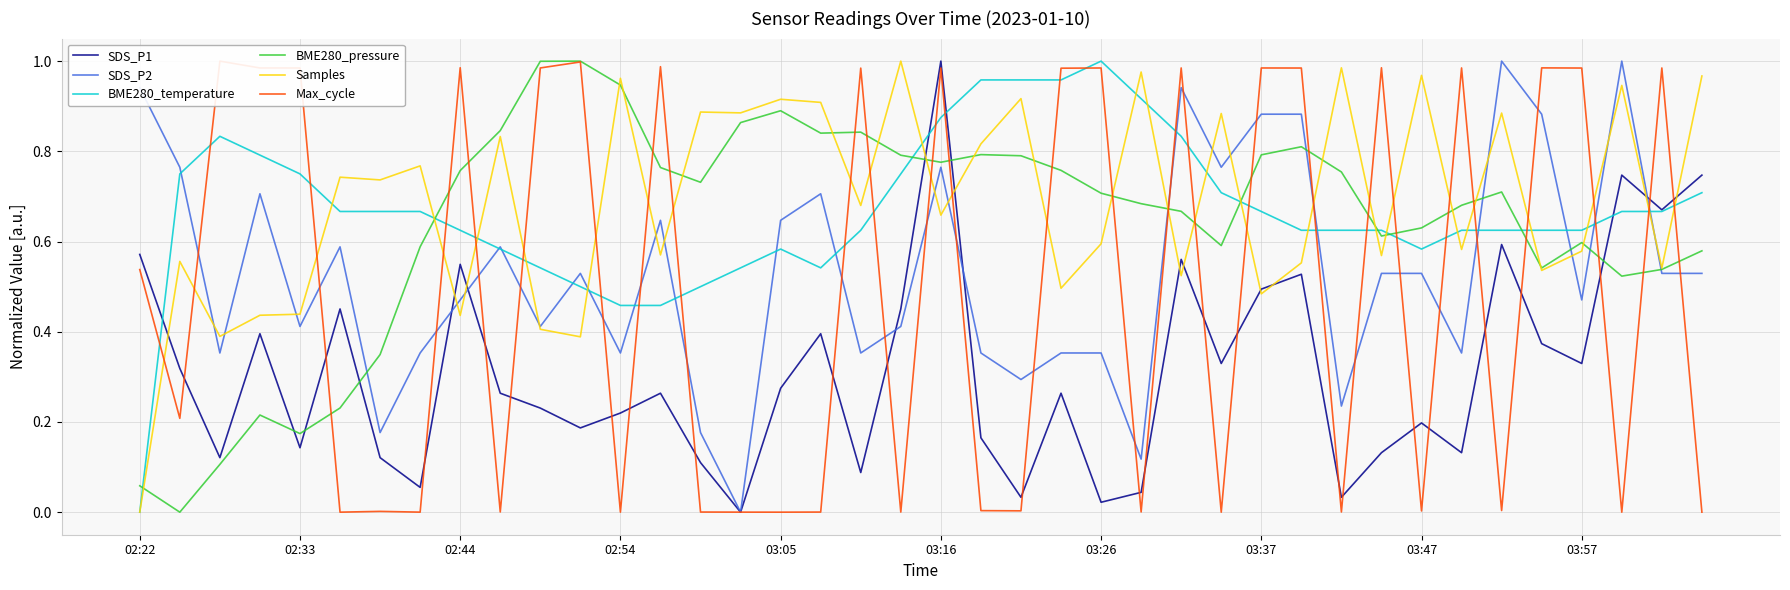

Which series has the largest total across all categories?

Samples